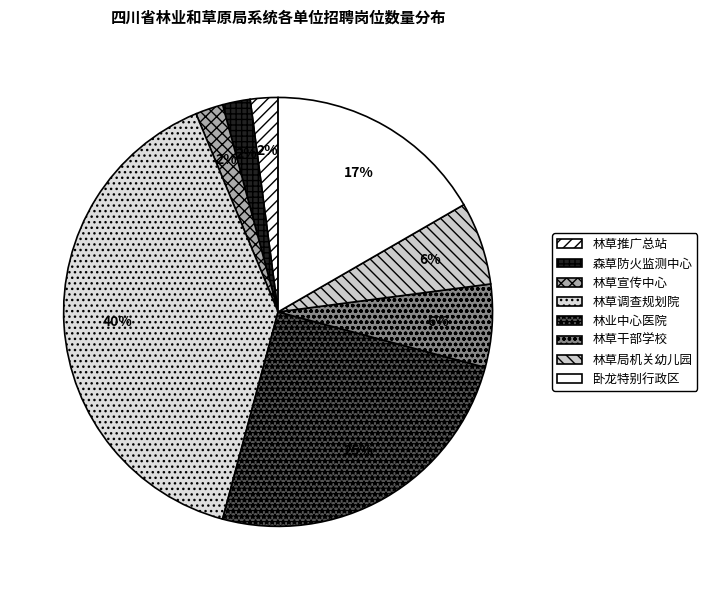

Is there any slice that represents more than half of the pie?

No